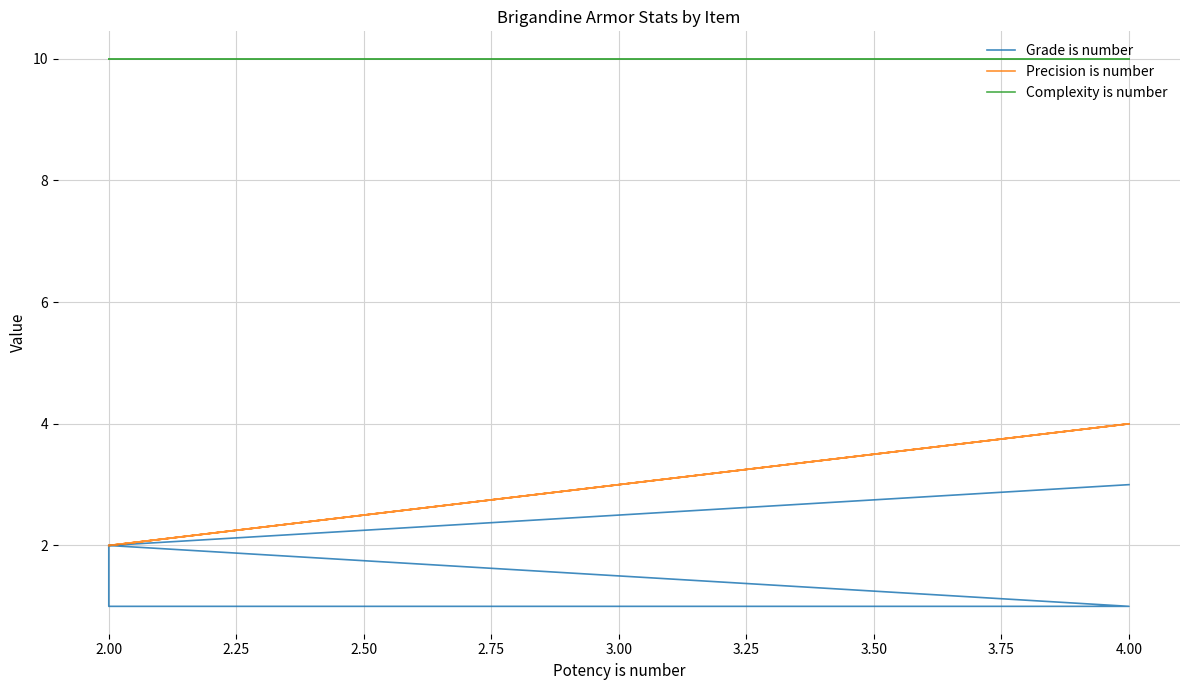

At 4.00, list the series in order from smallest to largest.

Grade is number, Precision is number, Complexity is number